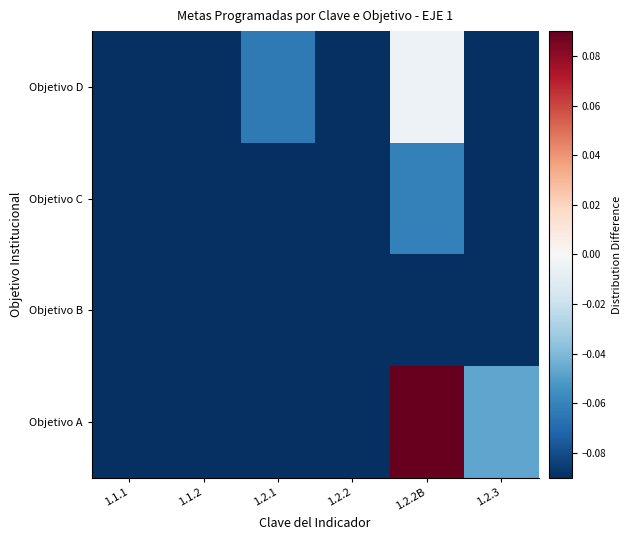

Between 1.2.2 and 1.2.2B, which is larger?

1.2.2B